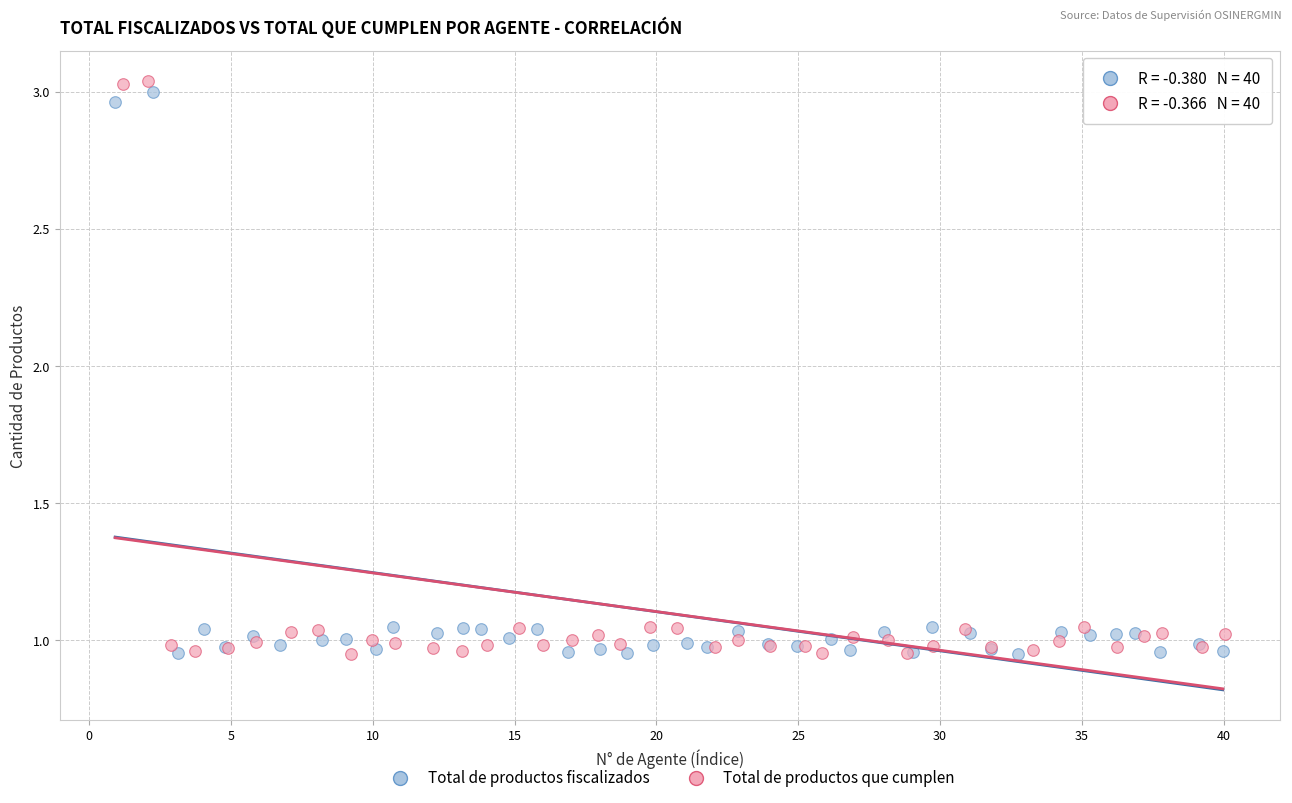

What are all the series names shown in the legend?

Total de productos fiscalizados, Total de productos que cumplen